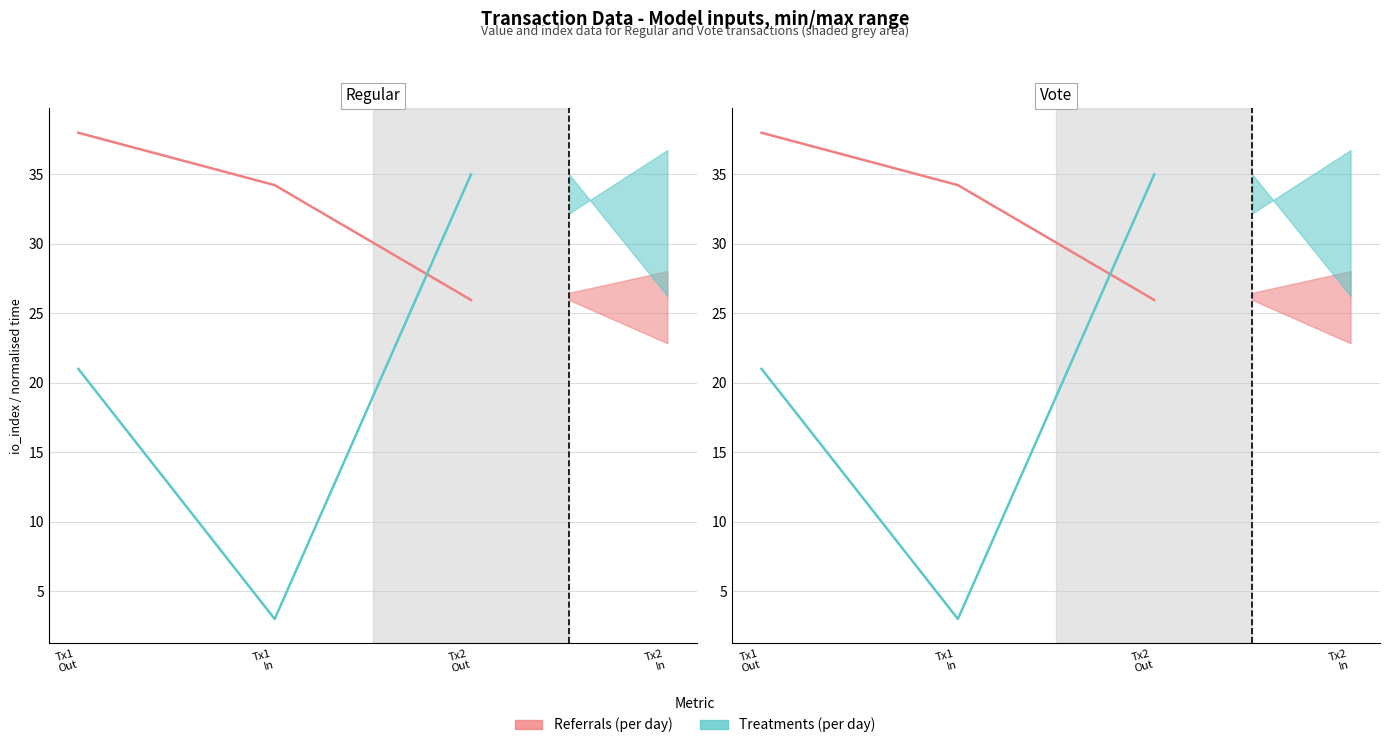

What is the sum of all Referrals (per day) values?

98.2